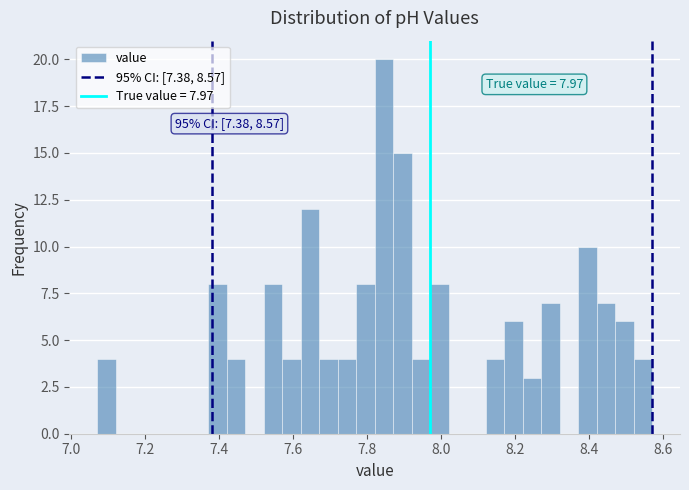

Around what value on the x-axis is the tallest bar? Give the approximate position of its centre, as read against the axis.

7.84